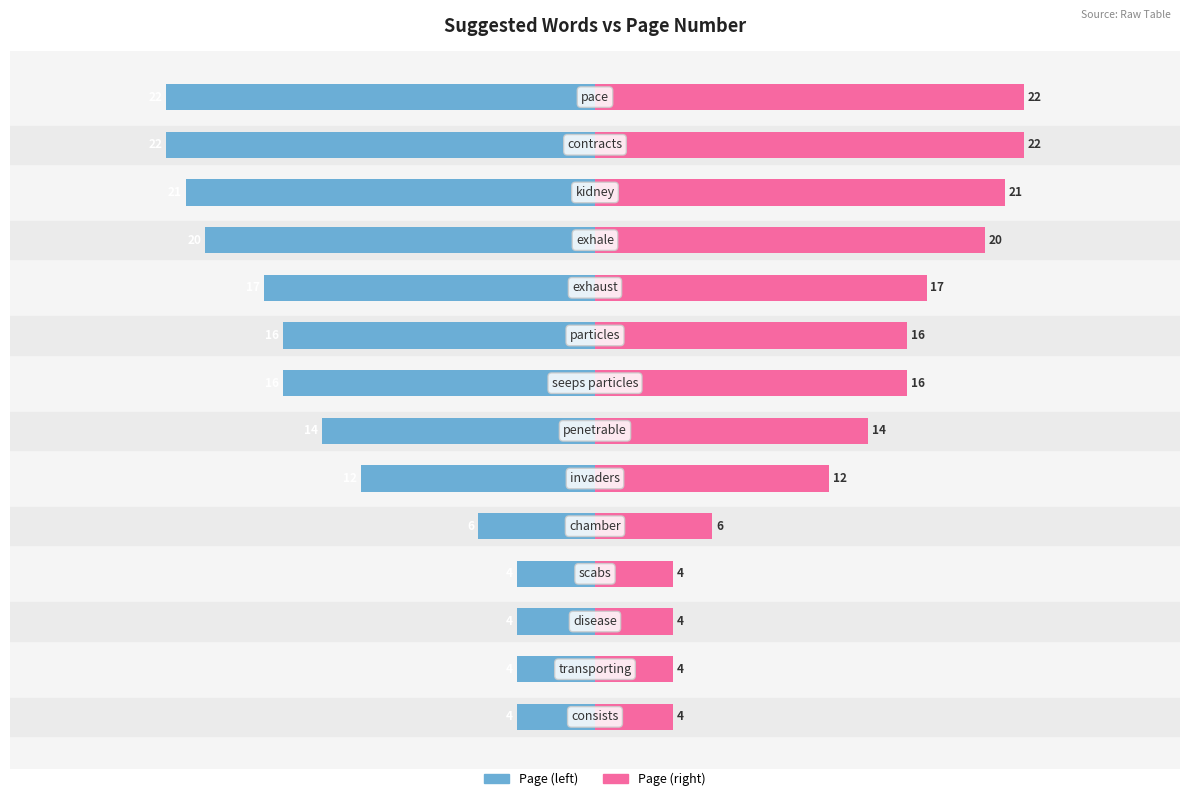

What is the difference between the highest and lowest values at 10?

12